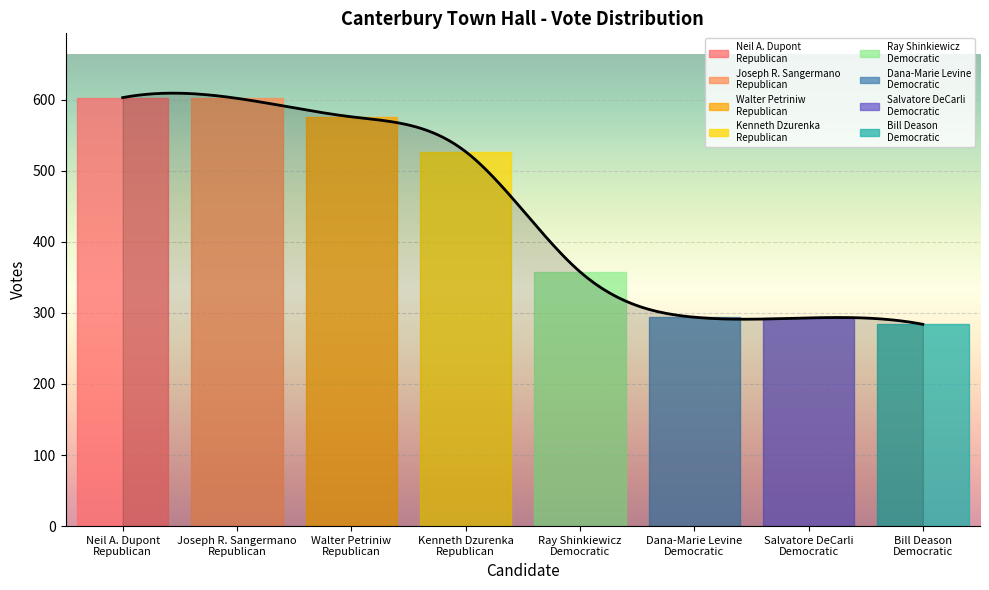

Does the chart have visible grid lines?

Yes